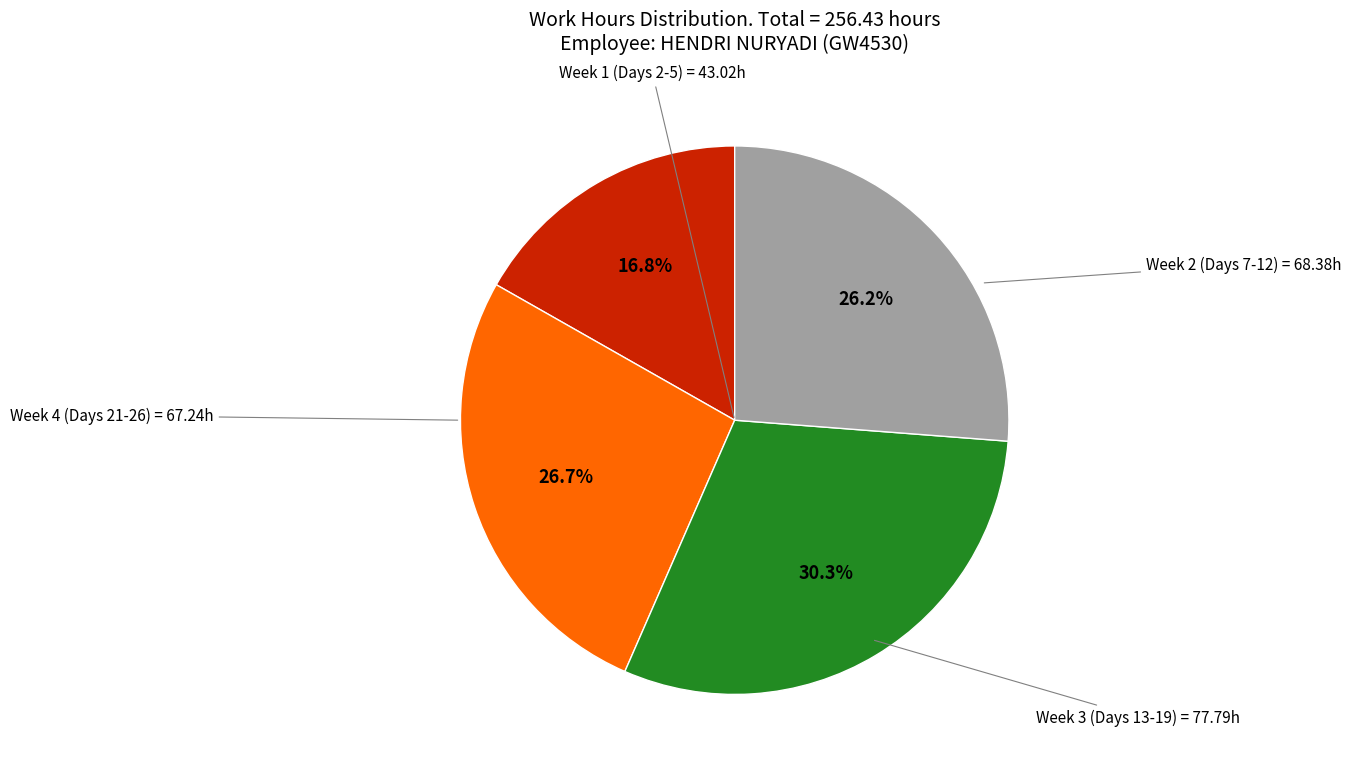

Is there any slice that represents more than half of the pie?

No